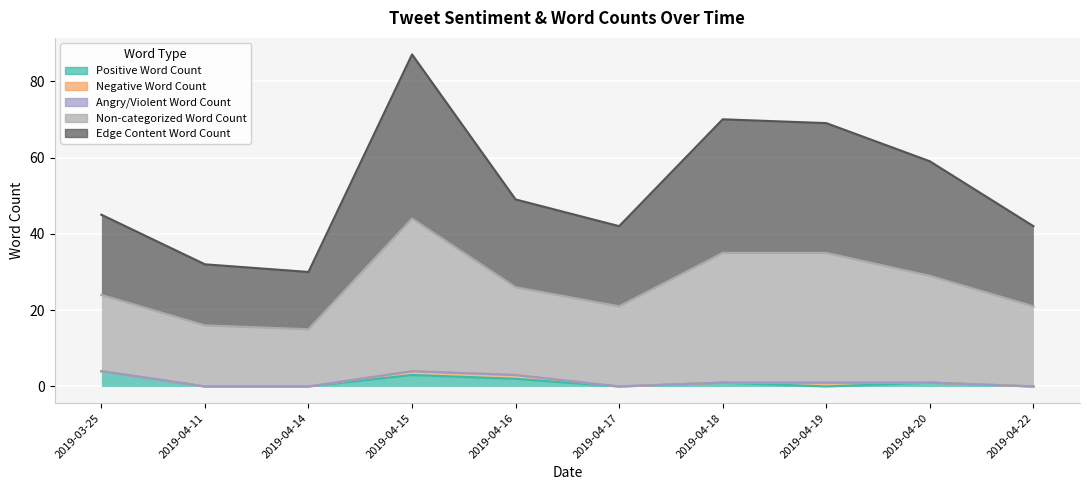

True or false: Positive Word Count has a value of 0 at 2019-04-22.

True